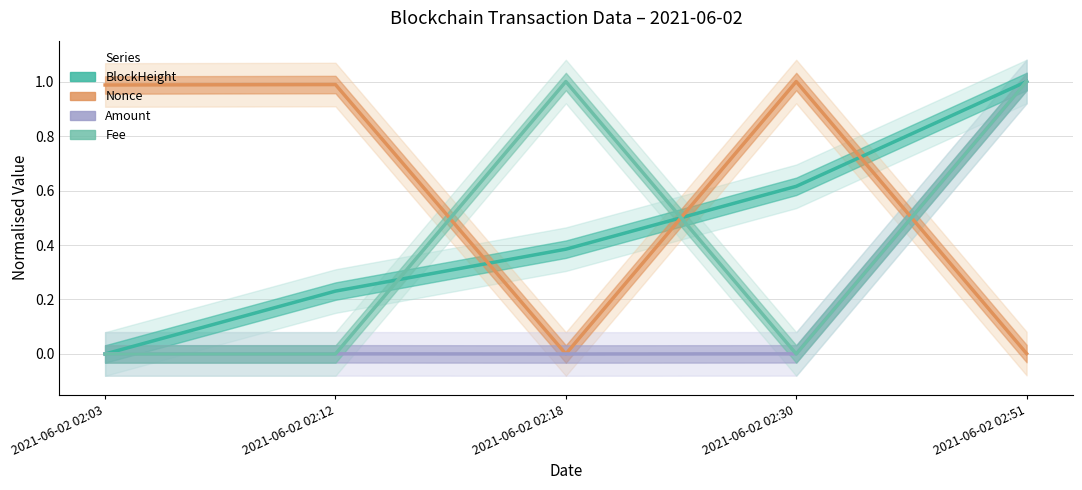

What is the value of the Fee point at the 5th from the left?

1.0